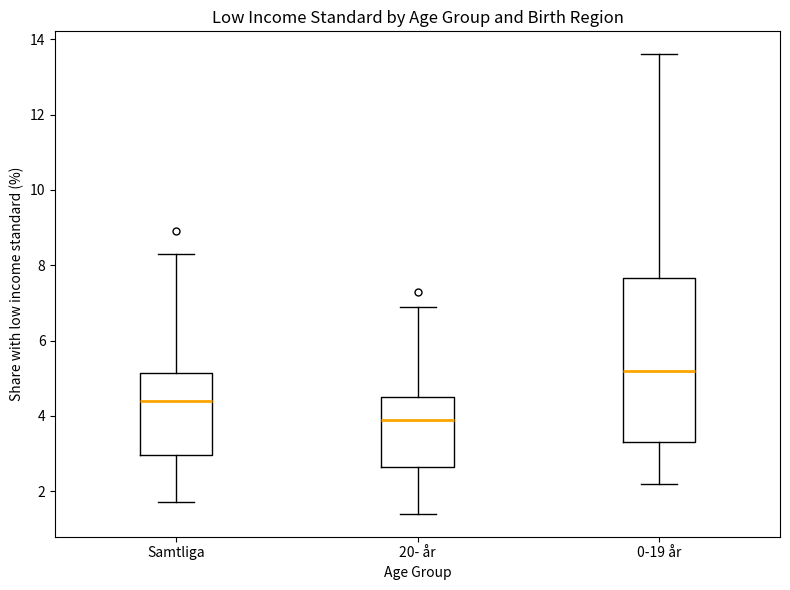

Which box has the highest median line?

0-19 år